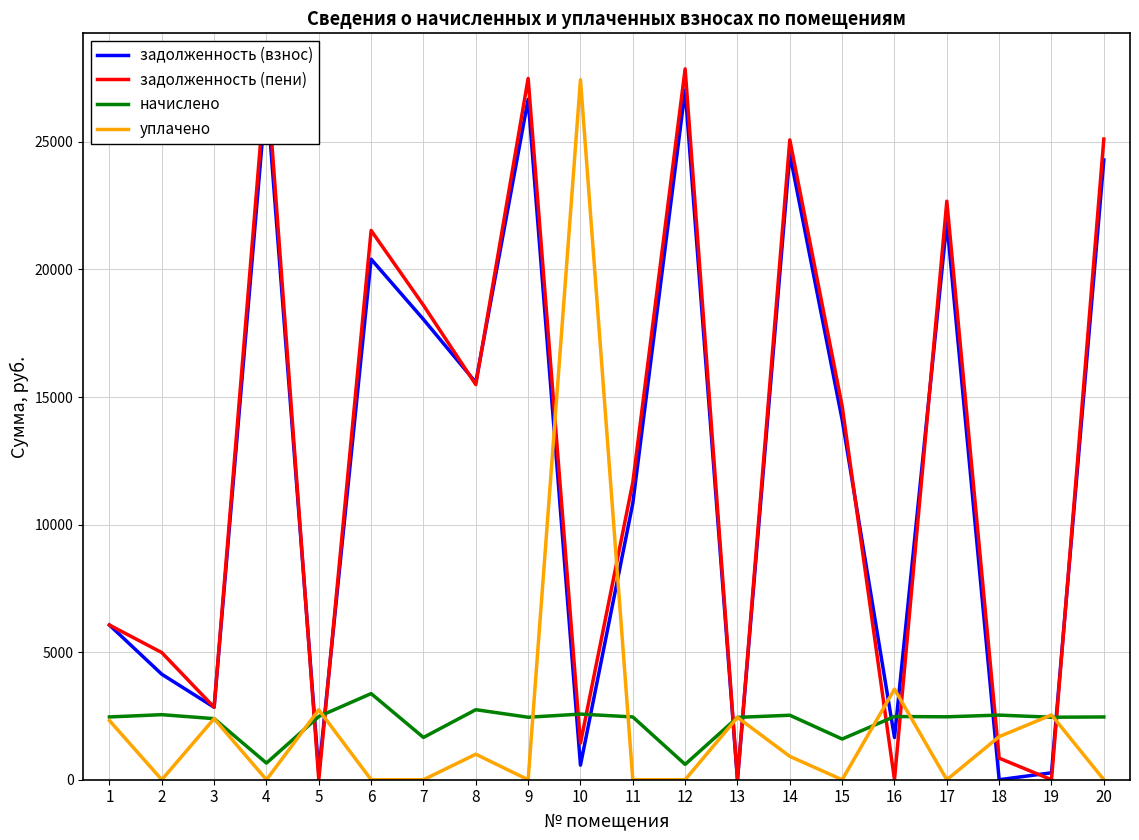

Which series changed the most between 7 and 19?

задолженность (пени)